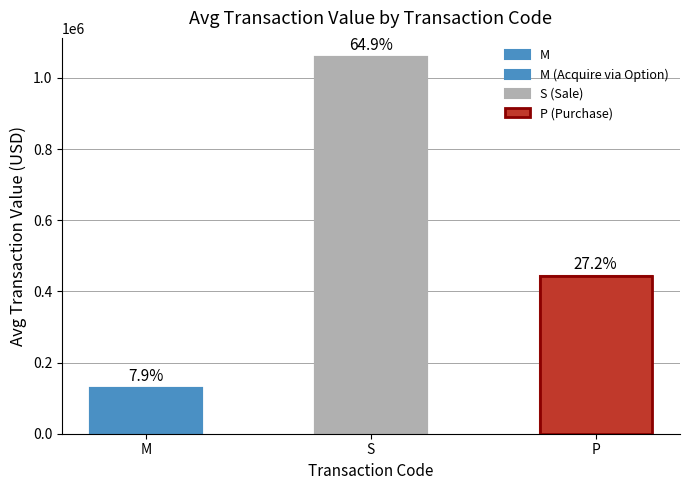

Rank the categories by value from lowest to highest.

M, P, S